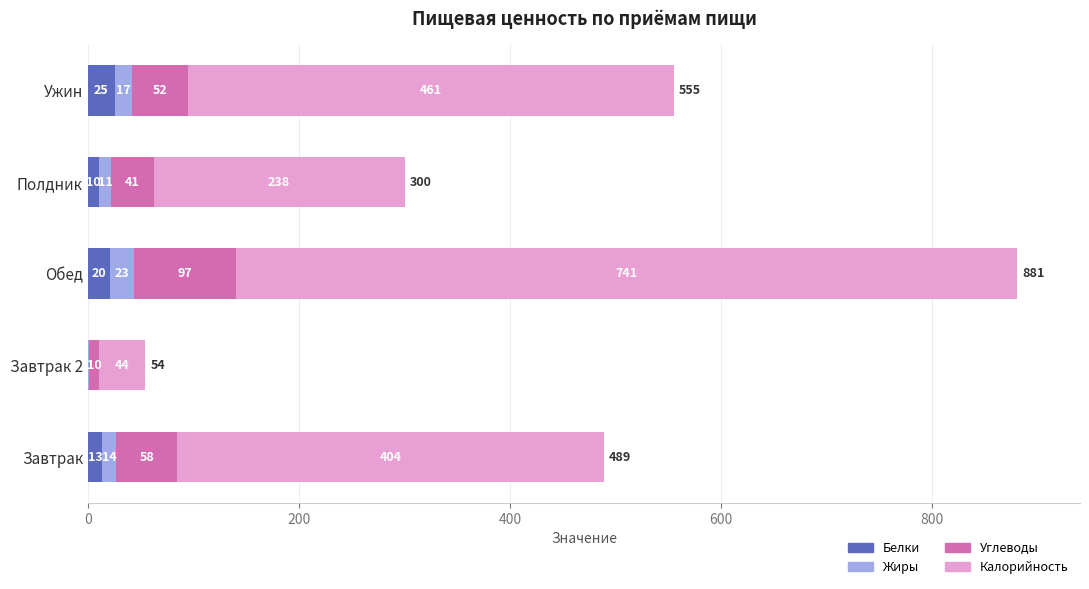

Which series has the widest spread of values?

Калорийность